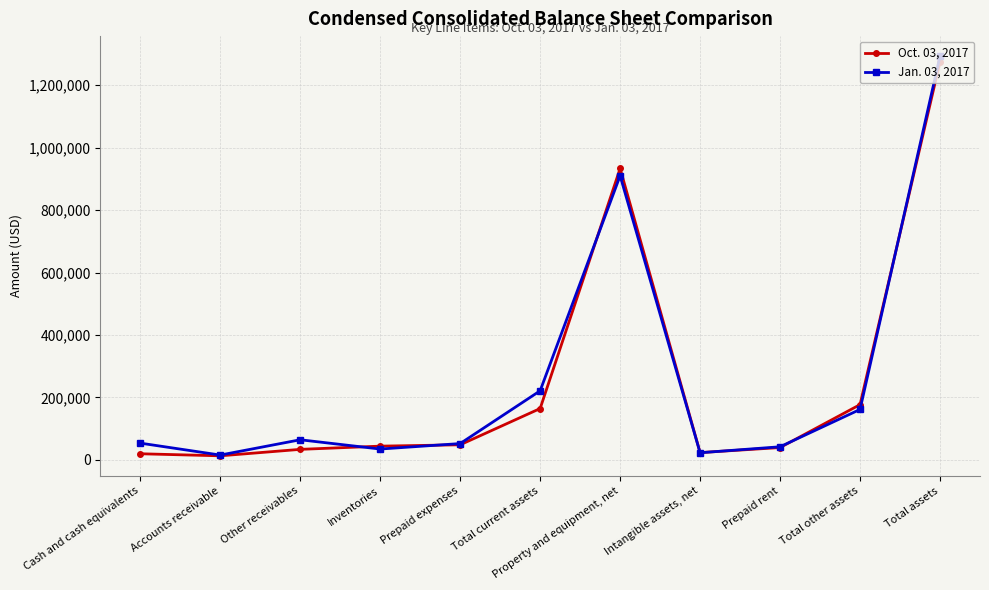

Which series ends up on top after the final intersection of Jan. 03, 2017 and Oct. 03, 2017?

Jan. 03, 2017